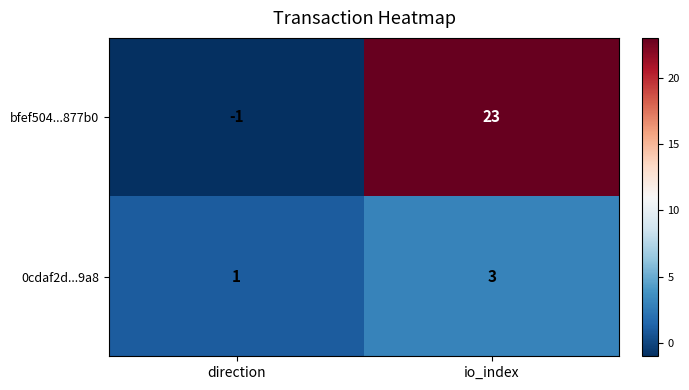

Which series has the widest spread of values?

bfef504...877b0